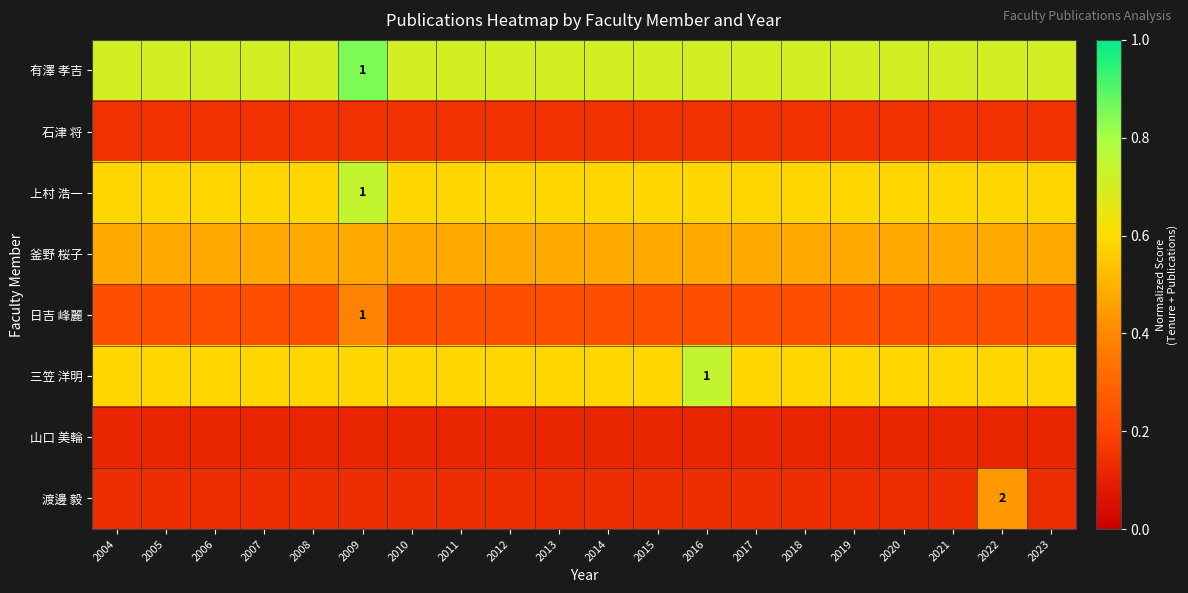

Which series has the widest spread of values?

渡邊 毅